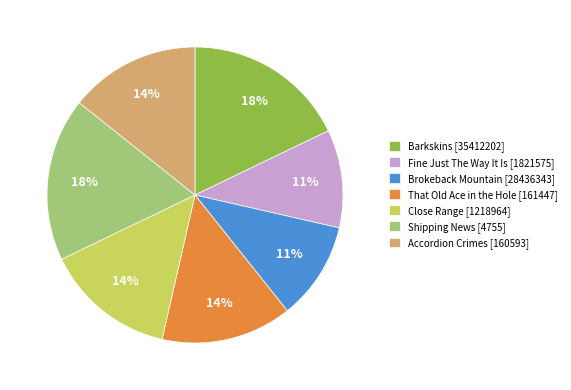

Count the number of slices in the pie.

7